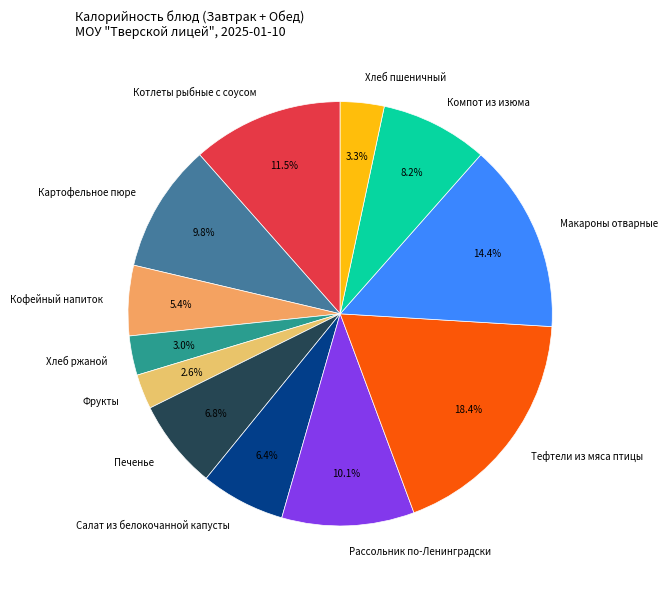

Which category has the biggest portion of the pie?

Тефтели из мяса птицы